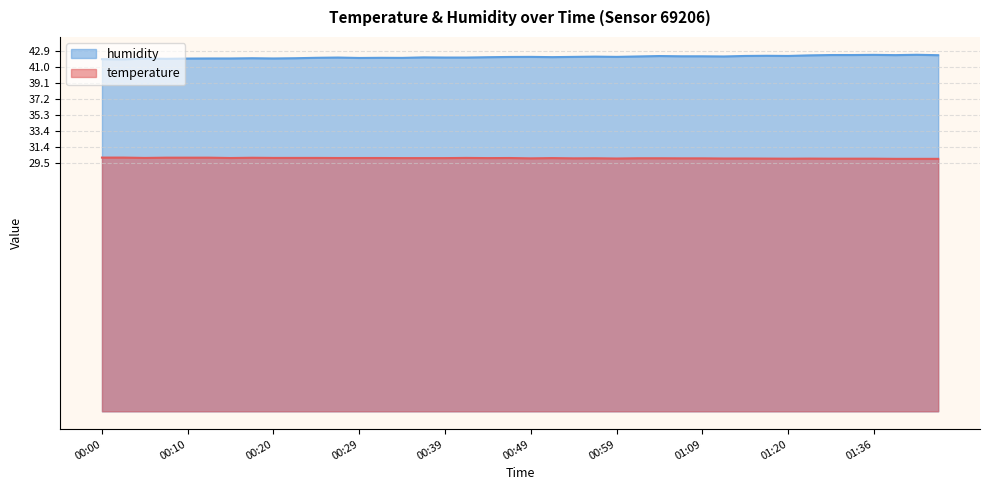

What is the maximum value for humidity?

42.4